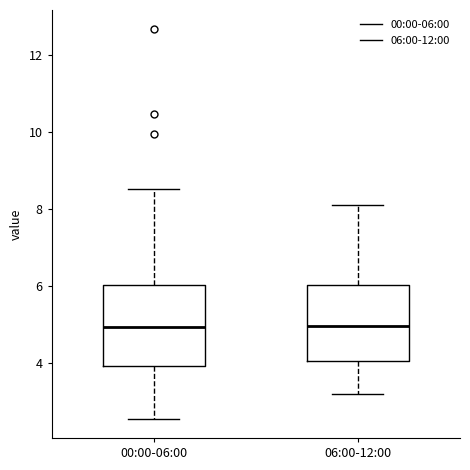

Reading left to right, read every box against the y-axis: the position of its median line, the range the box covers, and the ends of its whiskers. The values are not printed on the chart, so give them approximately, as read against the axis.

00:00-06:00: median 5.0, box 4.0 to 6.0, whiskers 2.6 to 8.6
06:00-12:00: median 5.0, box 4.0 to 6.0, whiskers 3.2 to 8.2